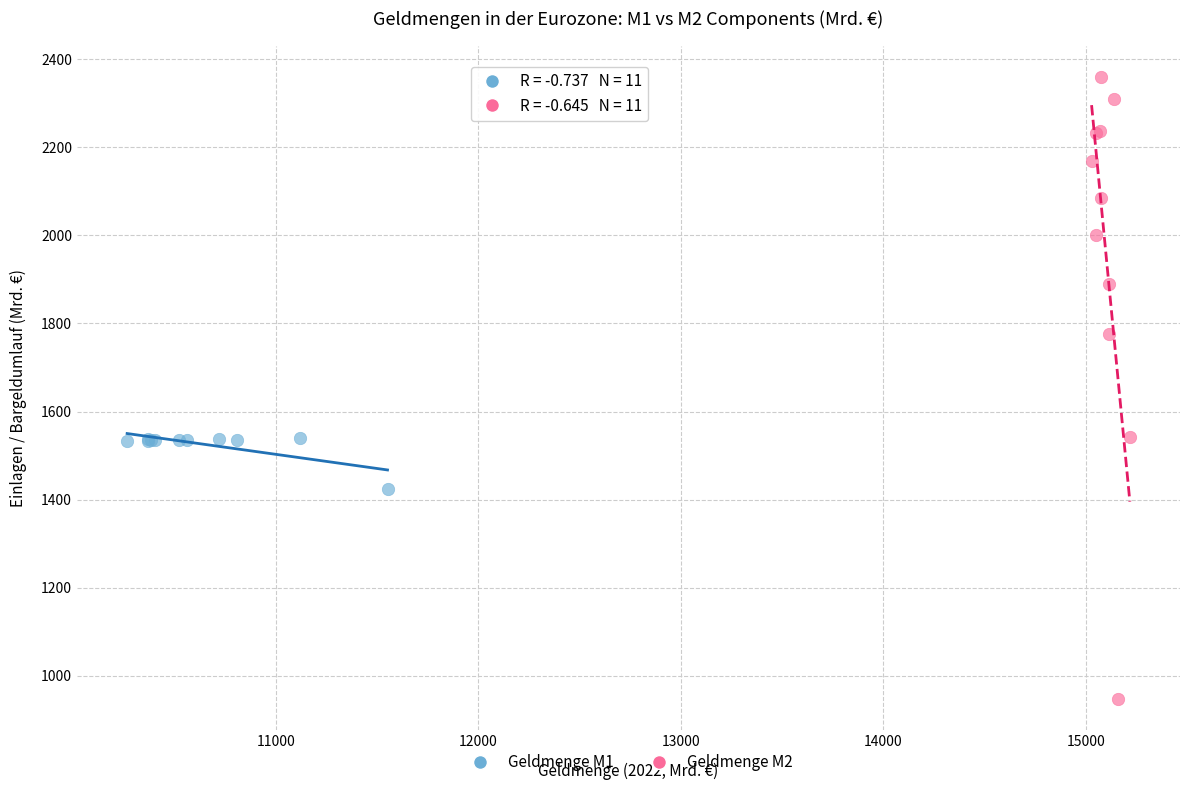

Which series contains the lowest Y value?

Geldmenge M2